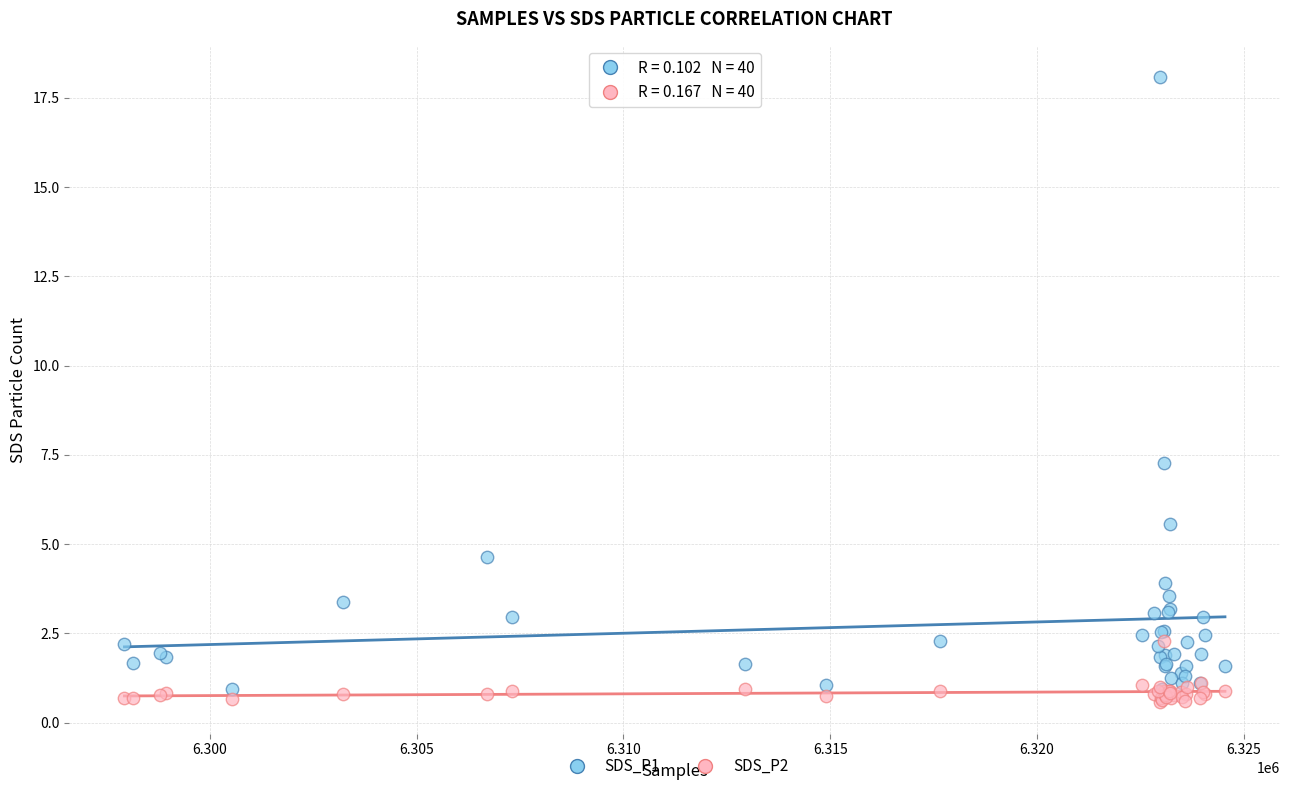

Which series reaches the minimum Y coordinate?

SDS_P2